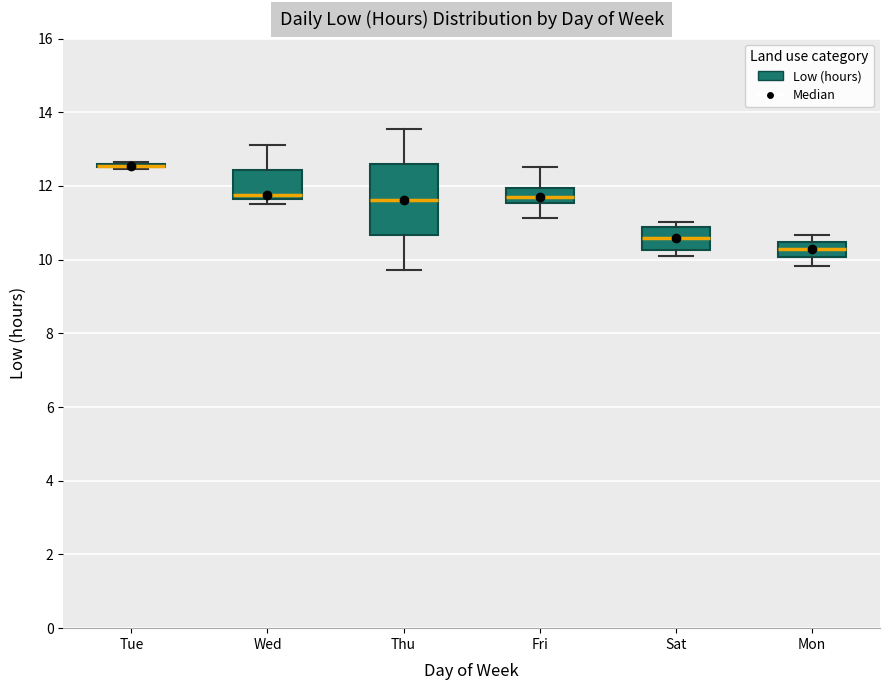

Reading left to right, transcribe this box plot: for each box, give where its median line is, the range the box spans, and where its two whiskers end, as read against the y-axis. The values are not printed on the chart, so give them approximately, as read against the axis.

Tue: box collapsed to a line at 12.6, whiskers 12.4 to 12.6
Wed: median 11.8, box 11.6 to 12.4, whiskers 11.6 (just below the box's lower edge) to 13.2
Thu: median 11.6, box 10.6 to 12.6, whiskers 9.8 to 13.6
Fri: median 11.8, box 11.6 to 12.0, whiskers 11.2 to 12.6
Sat: median 10.6, box 10.2 to 10.8, whiskers 10.2 (just below the box's lower edge) to 11.0
Mon: median 10.4 (inside the box), box 10.0 to 10.4, whiskers 9.8 to 10.6